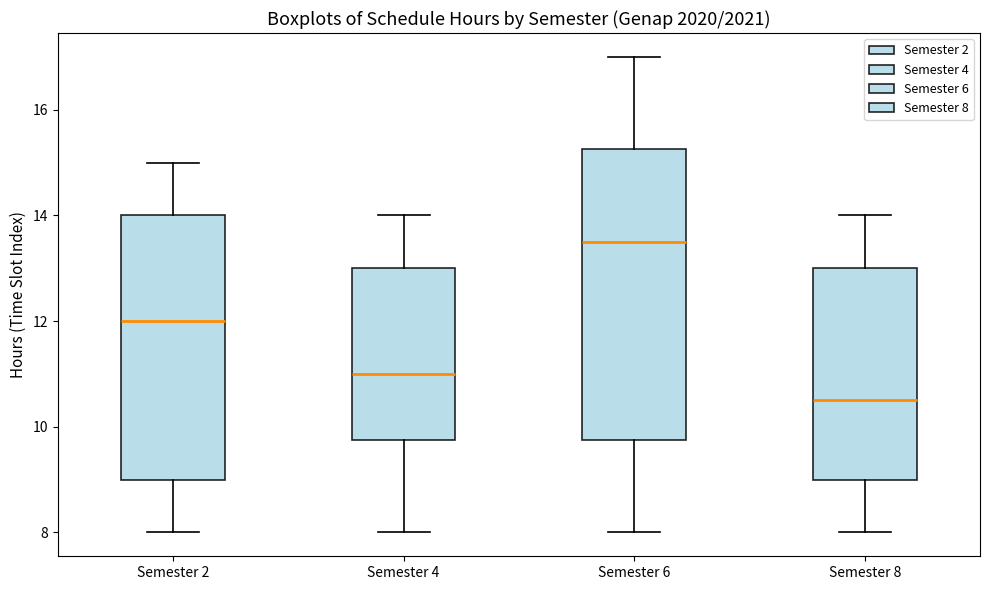

Reading left to right, transcribe this box plot: for each box, give where its median line is, the range the box spans, and where its two whiskers end, as read against the y-axis. The values are not printed on the chart, so give them approximately, as read against the axis.

Semester 2: median 12.0, box 9.0 to 14.0, whiskers 8.0 to 15.0
Semester 4: median 11.0, box 9.8 to 13.0, whiskers 8.0 to 14.0
Semester 6: median 13.6, box 9.8 to 15.2, whiskers 8.0 to 17.0
Semester 8: median 10.6, box 9.0 to 13.0, whiskers 8.0 to 14.0